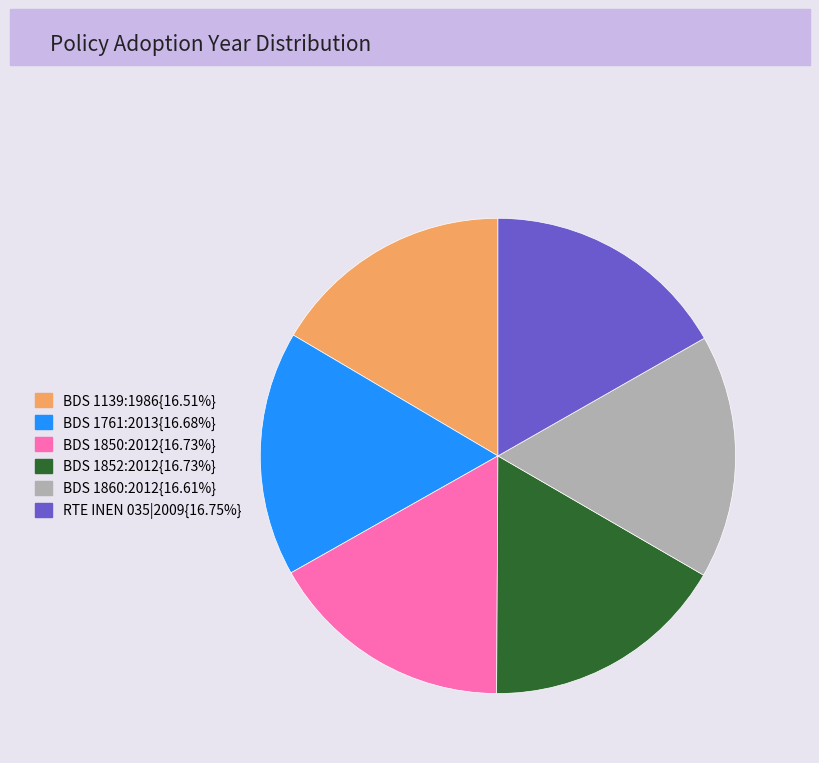

Is there a majority slice in this chart?

No